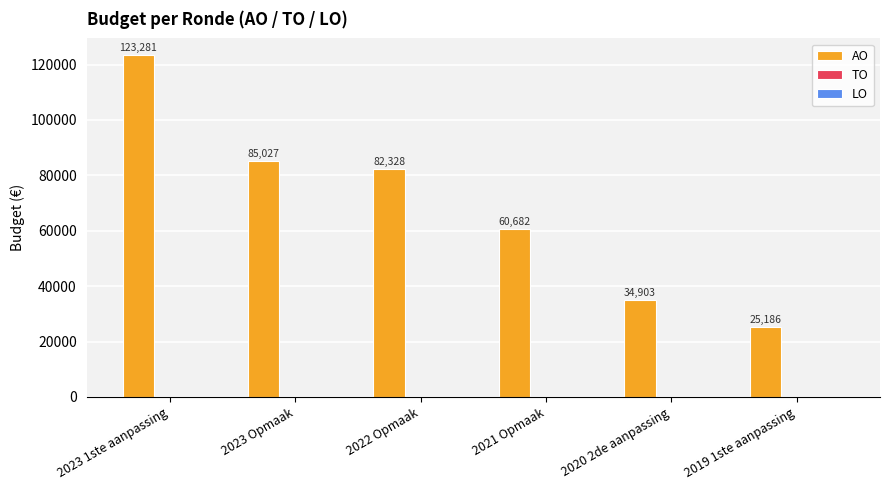

What is the label of the 2nd bar from the left?

2023 Opmaak